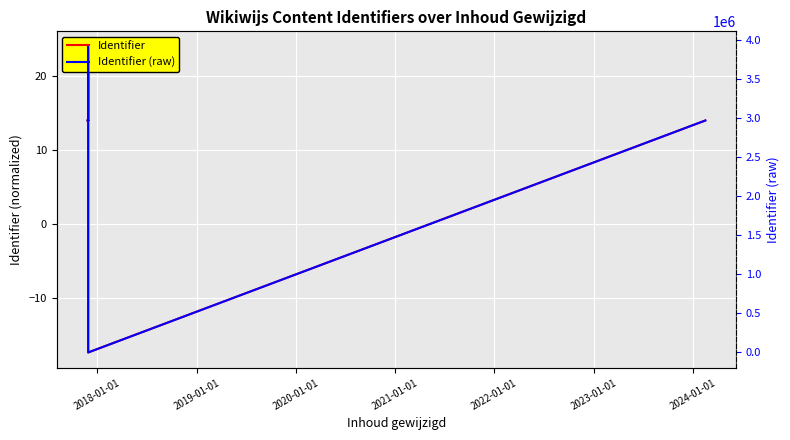

What is the label of the 10th point from the right?

2024-01-01